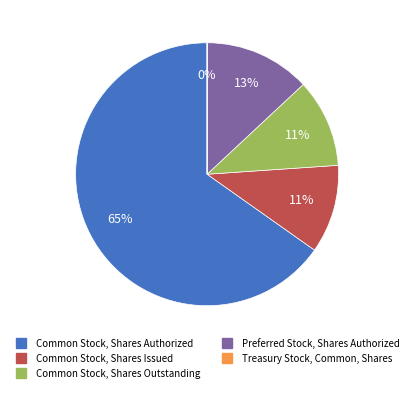

Approximately how many times larger is the value at Common Stock, Shares Outstanding compared to Common Stock, Shares Authorized?

0.2